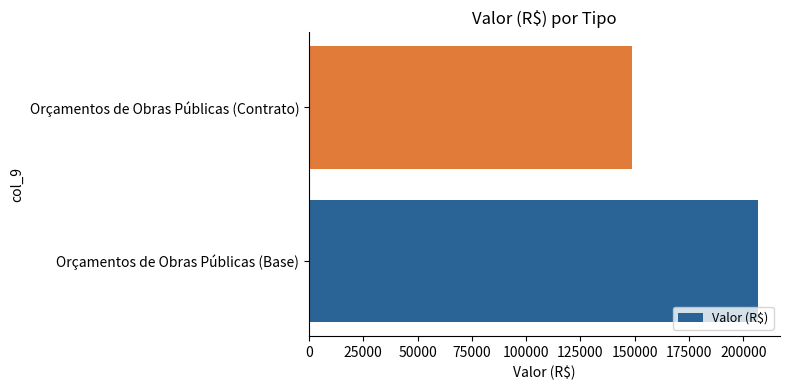

Rank the categories by value from lowest to highest.

Orçamentos de Obras Públicas (Contrato), Orçamentos de Obras Públicas (Base)